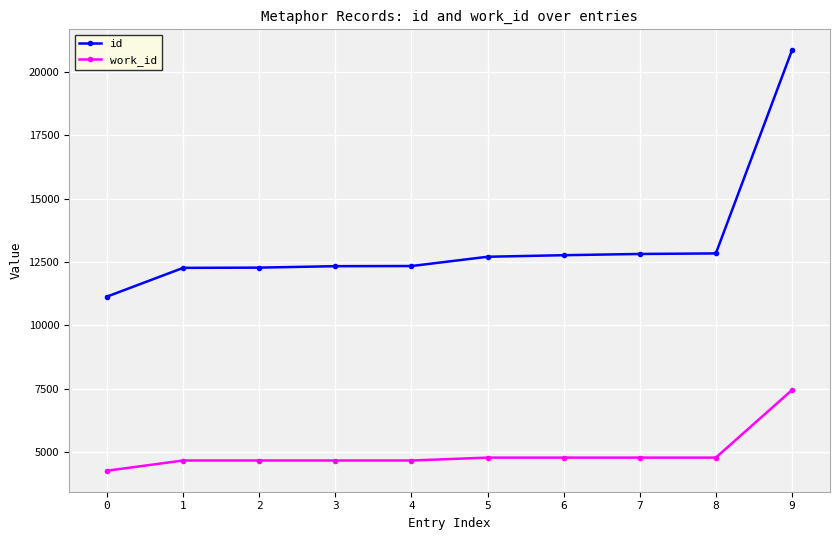

How many data points does each series have?

10